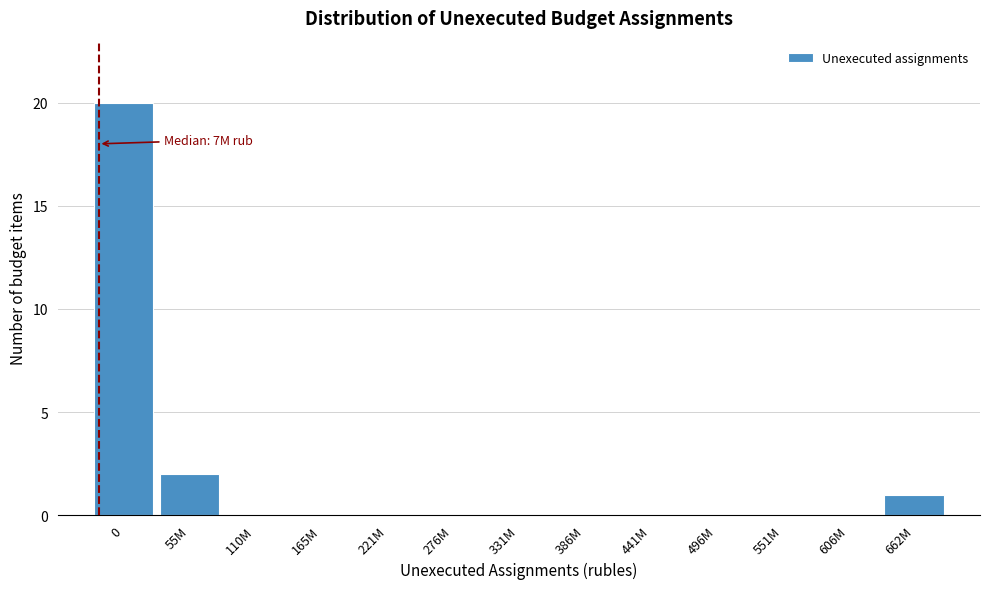

Reading left to right, list all the values displayed in this chart.

0=20	55M=2	110M=0	165M=0	221M=0	276M=0	331M=0	386M=0	441M=0	496M=0	551M=0	606M=0	662M=1